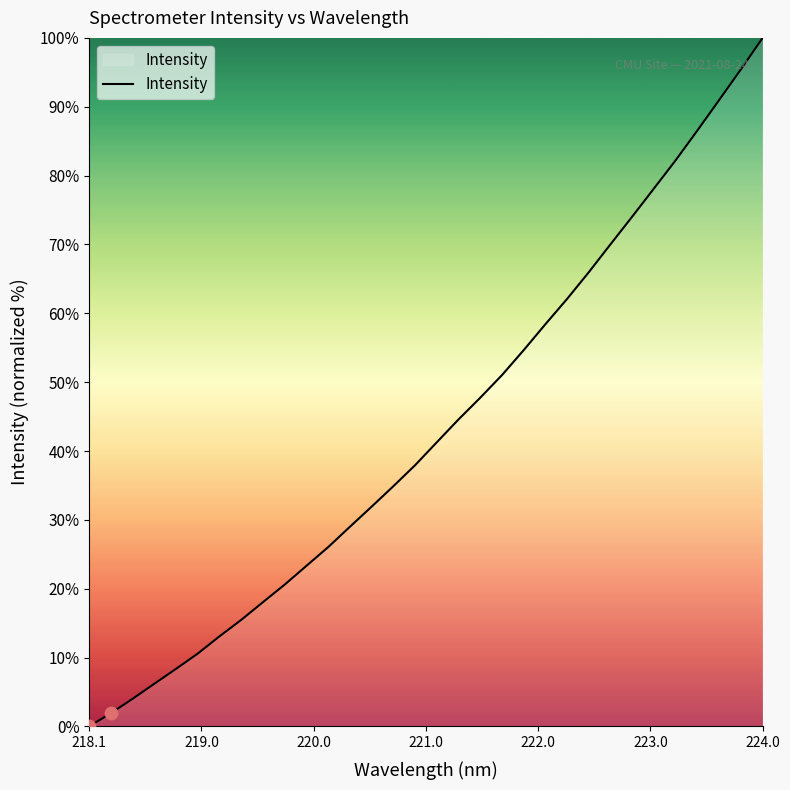

What is the greatest value displayed?

100.0